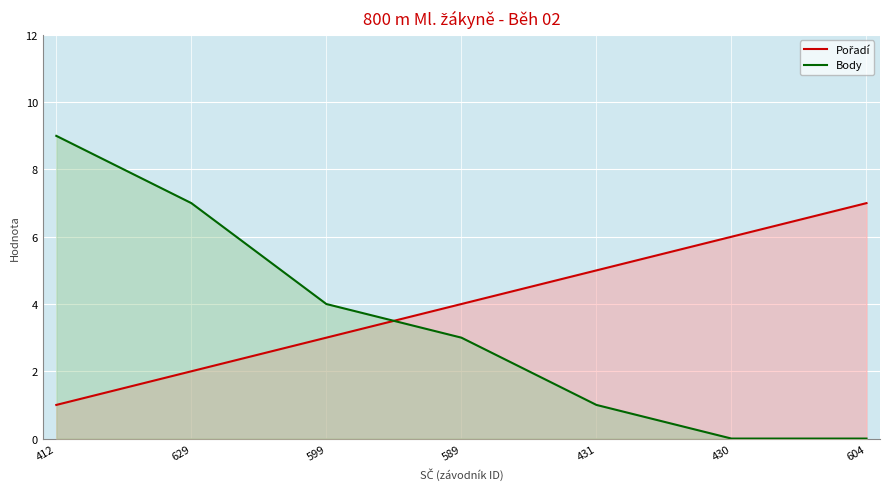

Reading left to right, transcribe all the data shown in this chart.

Pořadí: 1	2	3	4	5	6	7
Body: 9	7	4	3	1	0	0